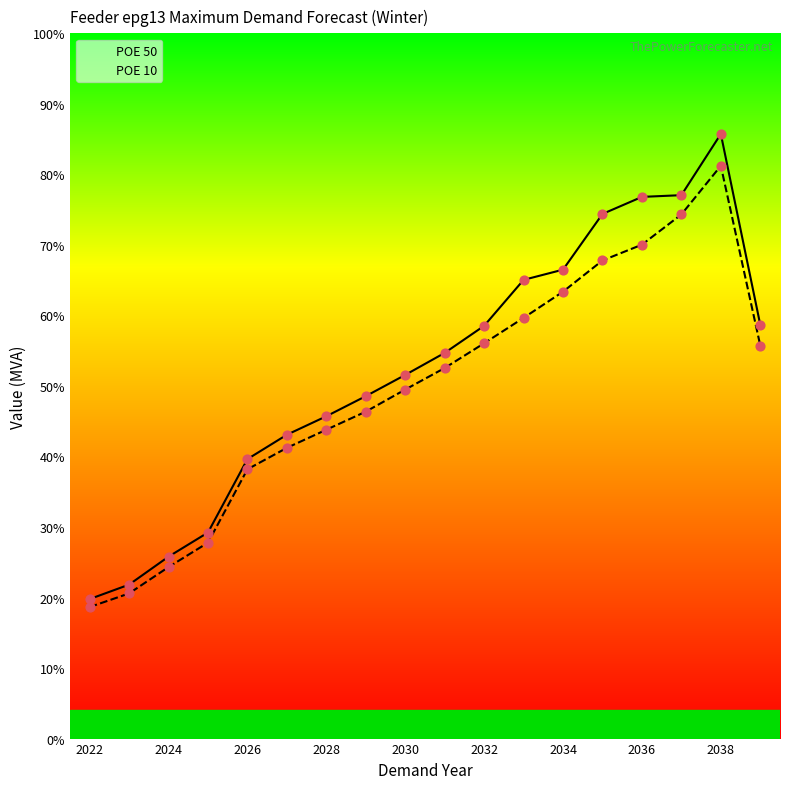

Which series has the largest Y range (max minus min)?

POE 10